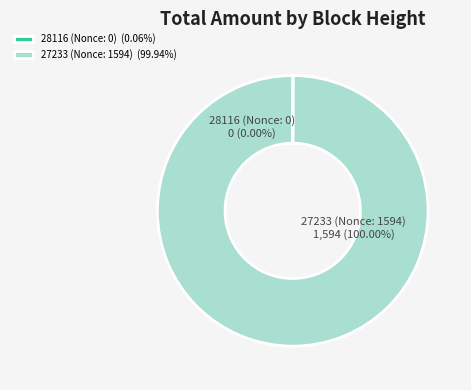

Is there any slice that represents more than half of the pie?

Yes